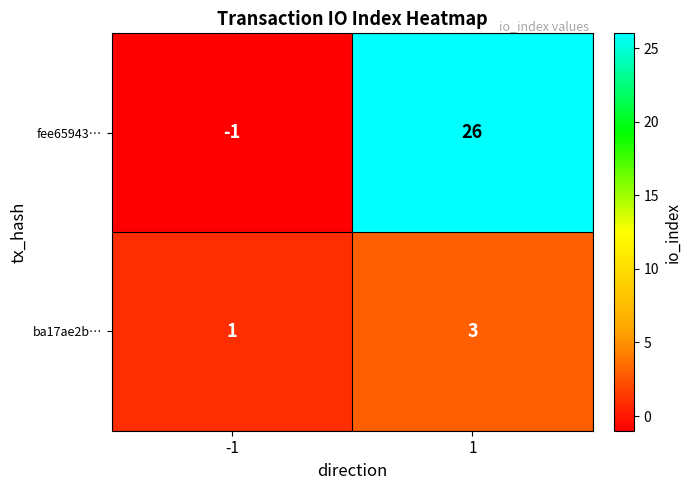

What is the sum of the ba17ae2b… values at 1 and -1?

4